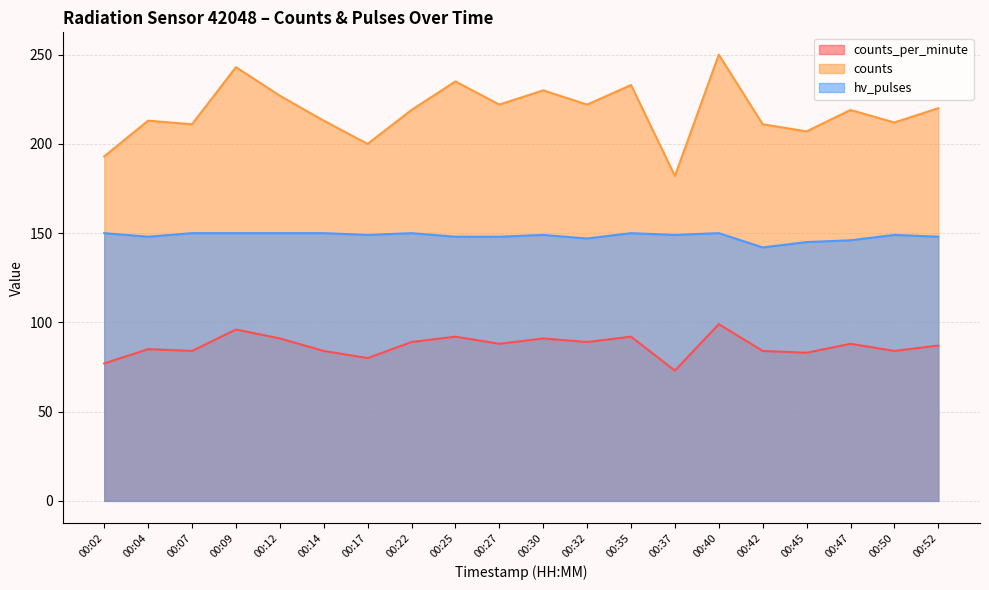

How many values in the counts_per_minute series exceed 88?

8